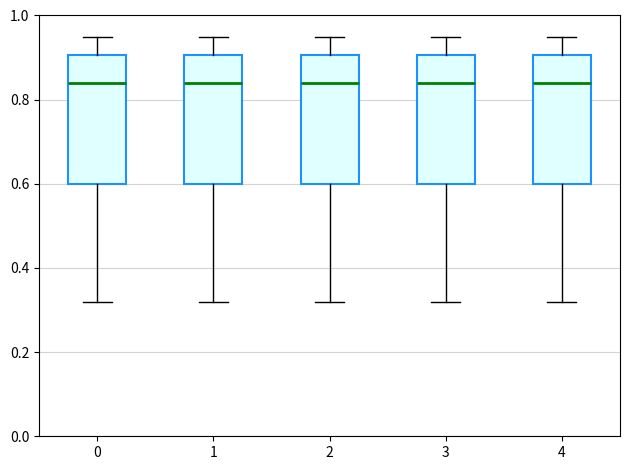

Where does the upper whisker of the box at x = 1 end on the y-axis? The values are not printed on the chart, so give them approximately, as read against the axis.

0.96